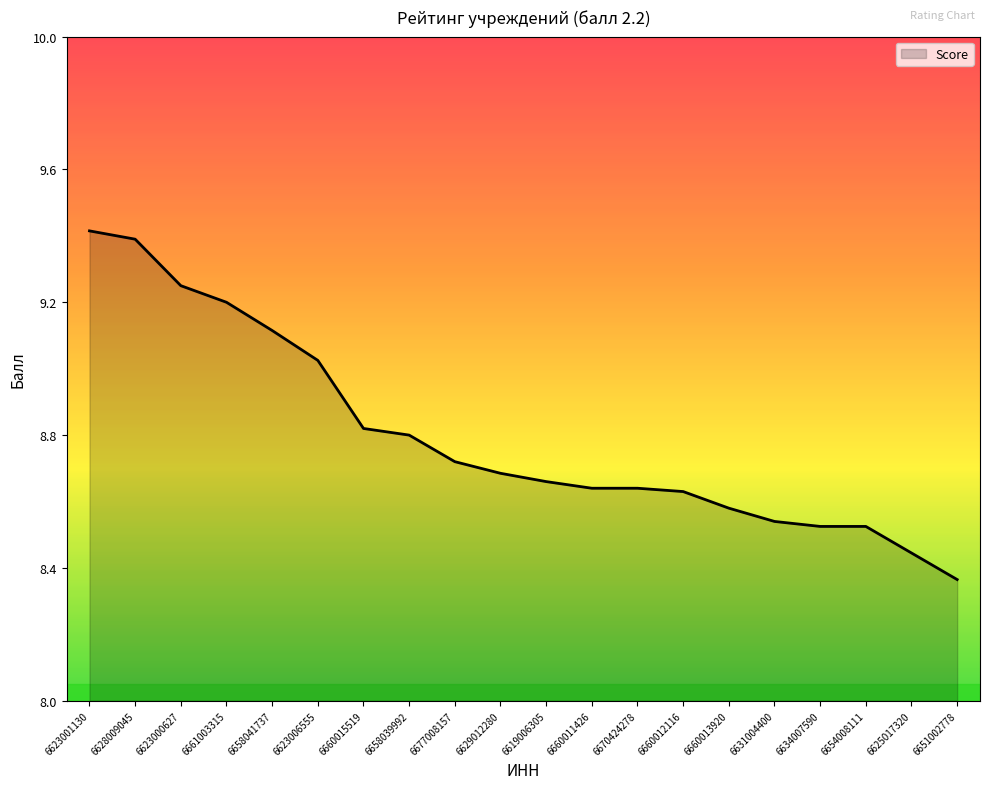

Approximately how many times larger is the value at 6677008157 compared to 6623001130?

0.9